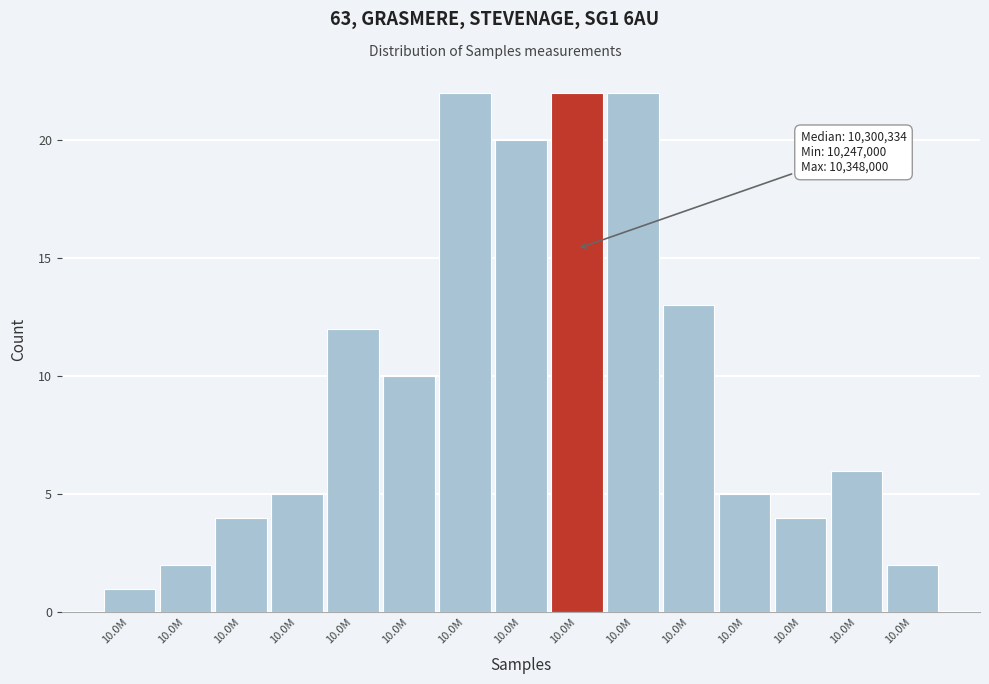

Are the bars horizontal?

No